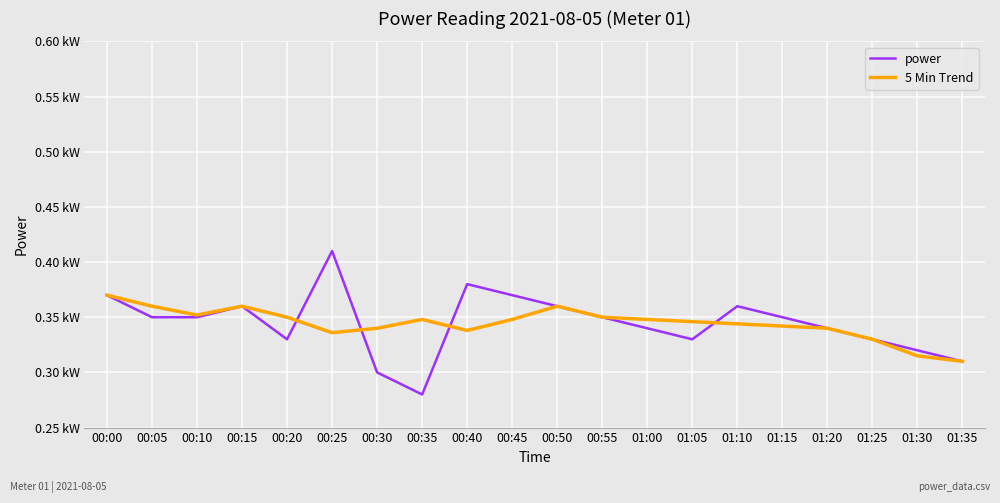

Is this an area chart (filled region under the line)?

No